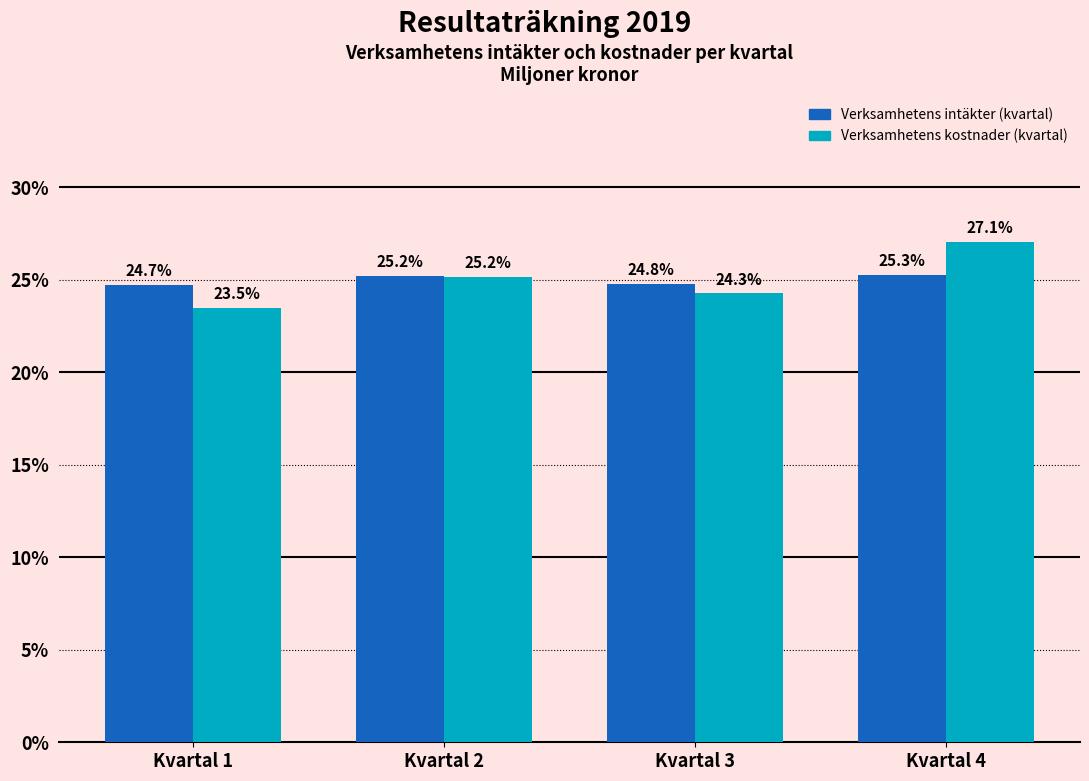

Reading left to right, transcribe all the data shown in this chart.

Verksamhetens intäkter (kvartal): Kvartal 1=24.7	Kvartal 2=25.2	Kvartal 3=24.8	Kvartal 4=25.3
Verksamhetens kostnader (kvartal): Kvartal 1=23.5	Kvartal 2=25.2	Kvartal 3=24.3	Kvartal 4=27.1